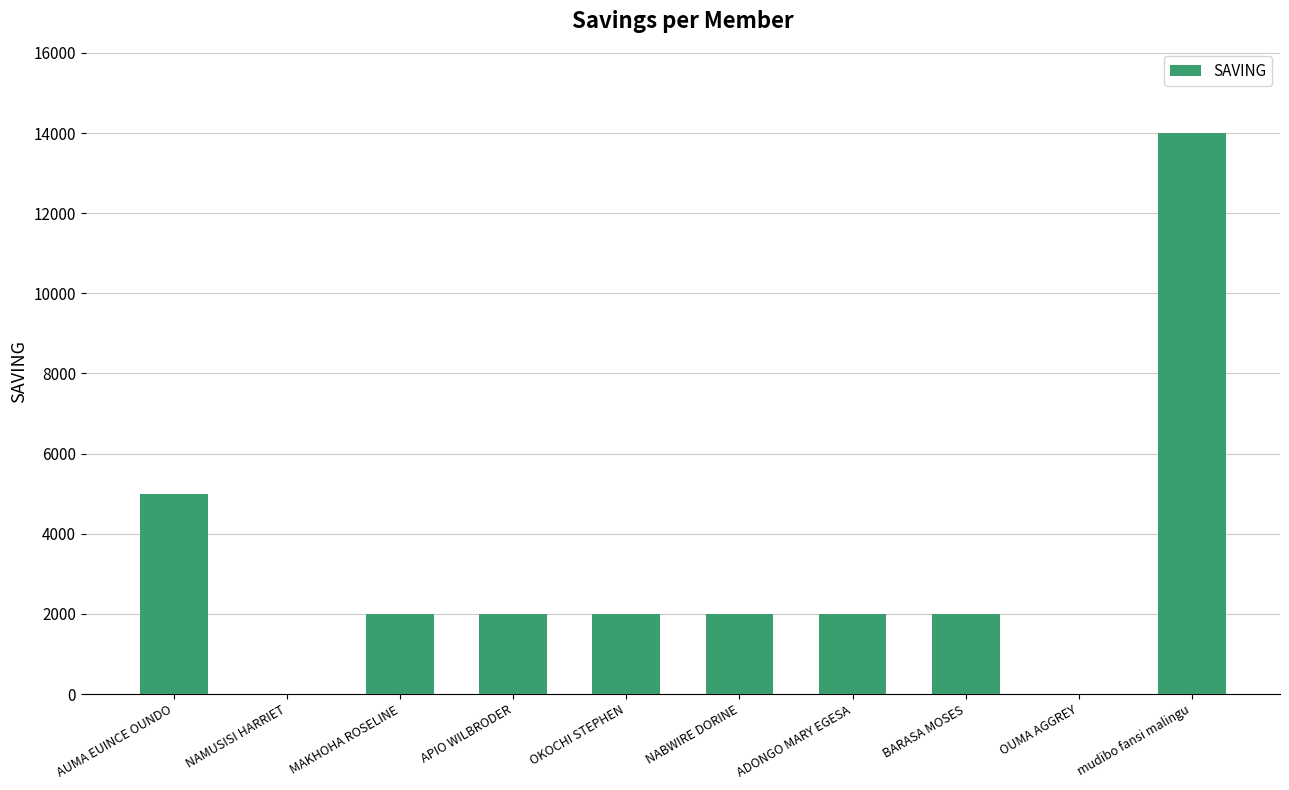

How many series are shown in this chart?

1